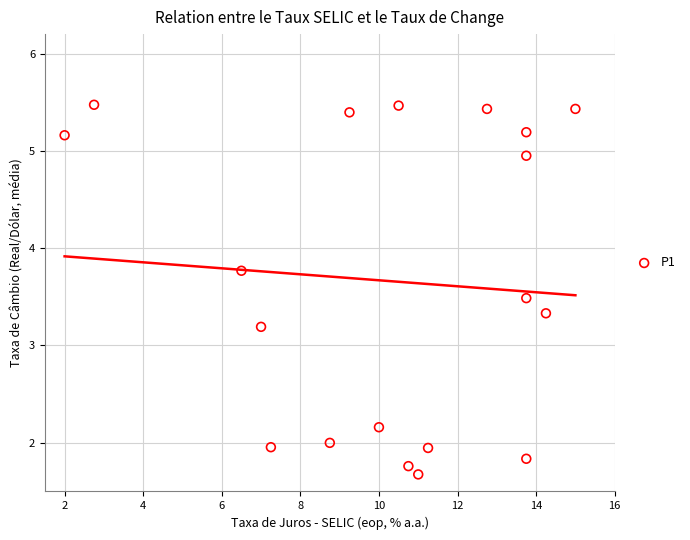

What is the range of X values (max minus min)?

13.0